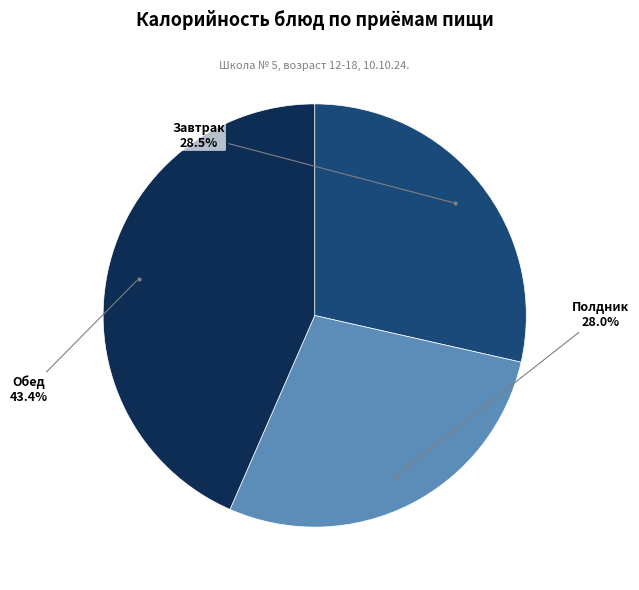

Is there any slice that represents more than half of the pie?

No